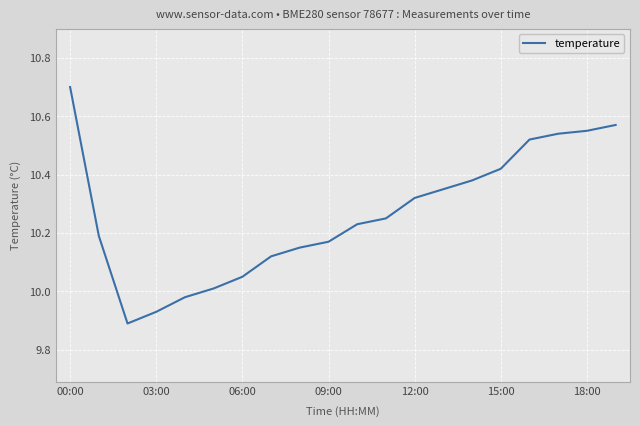

What is the difference between the maximum and minimum values?

0.8